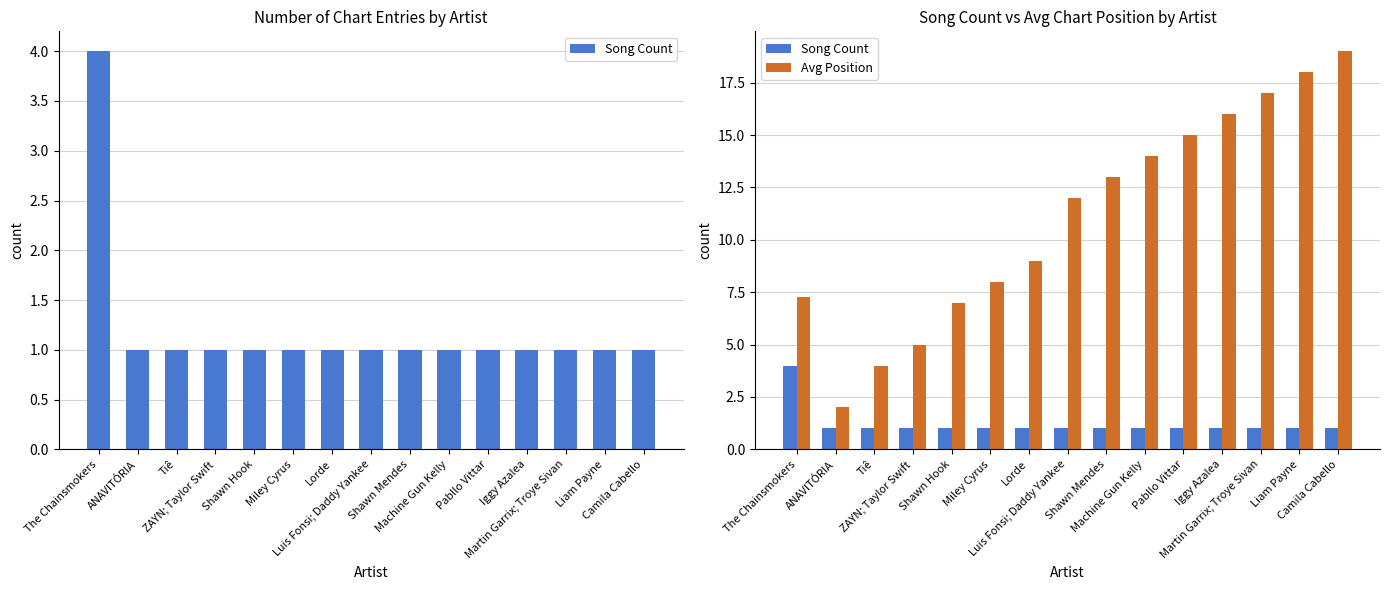

Is it true that Song Count equals 0.2 at Machine Gun Kelly?

False